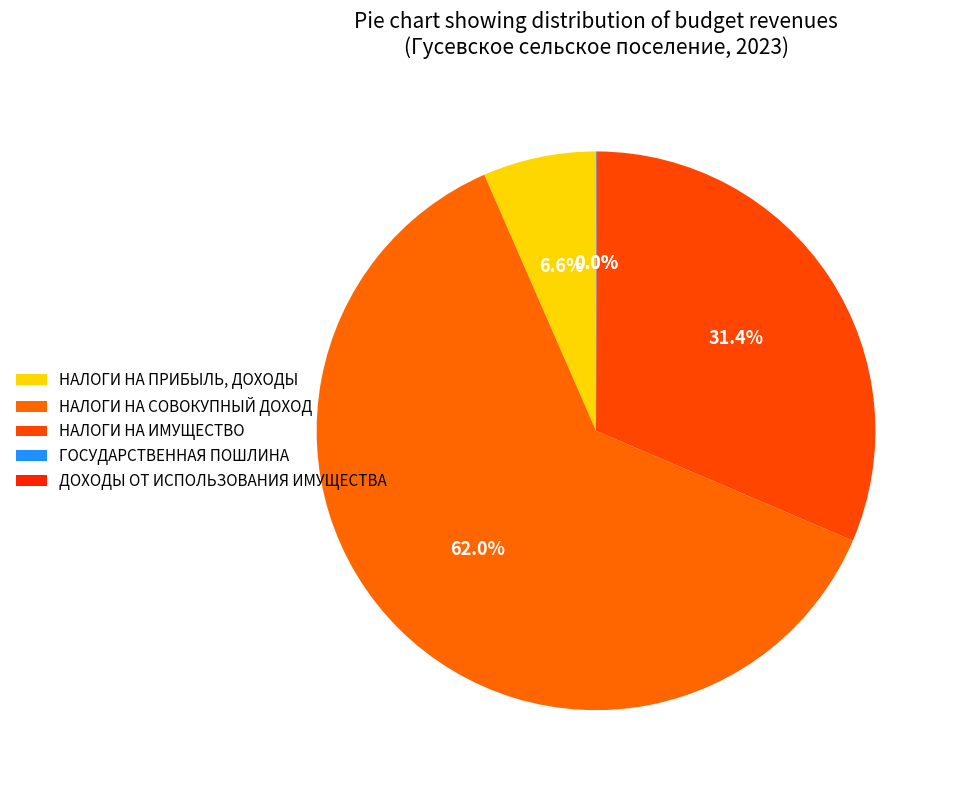

To the nearest percent, what is the difference between the НАЛОГИ НА СОВОКУПНЫЙ ДОХОД and НАЛОГИ НА ПРИБЫЛЬ, ДОХОДЫ slice percentages?

55%